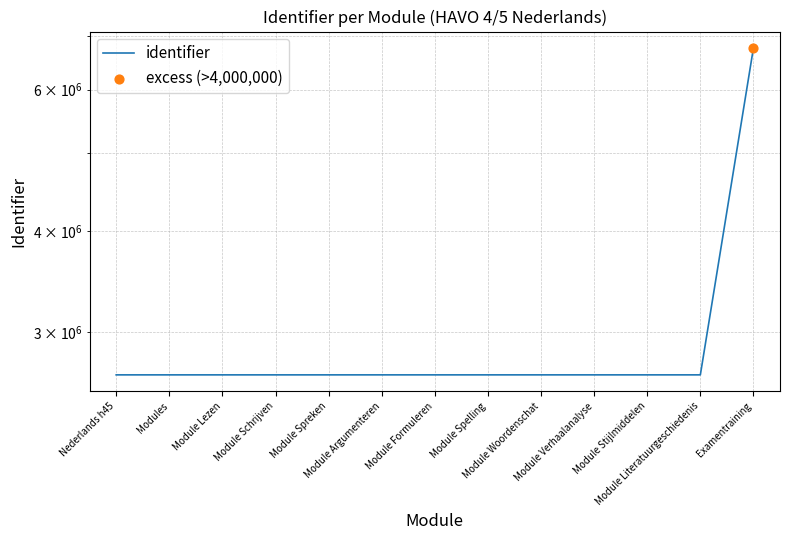

Between Module Spreken and Module Formuleren, which is larger?

Module Formuleren